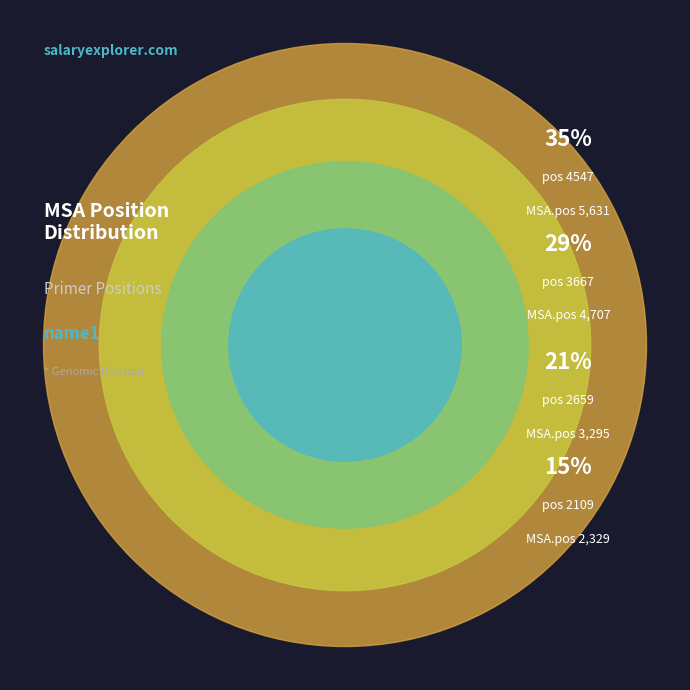

Combined, what portion of the pie is 2109 and 3667?

44.1%